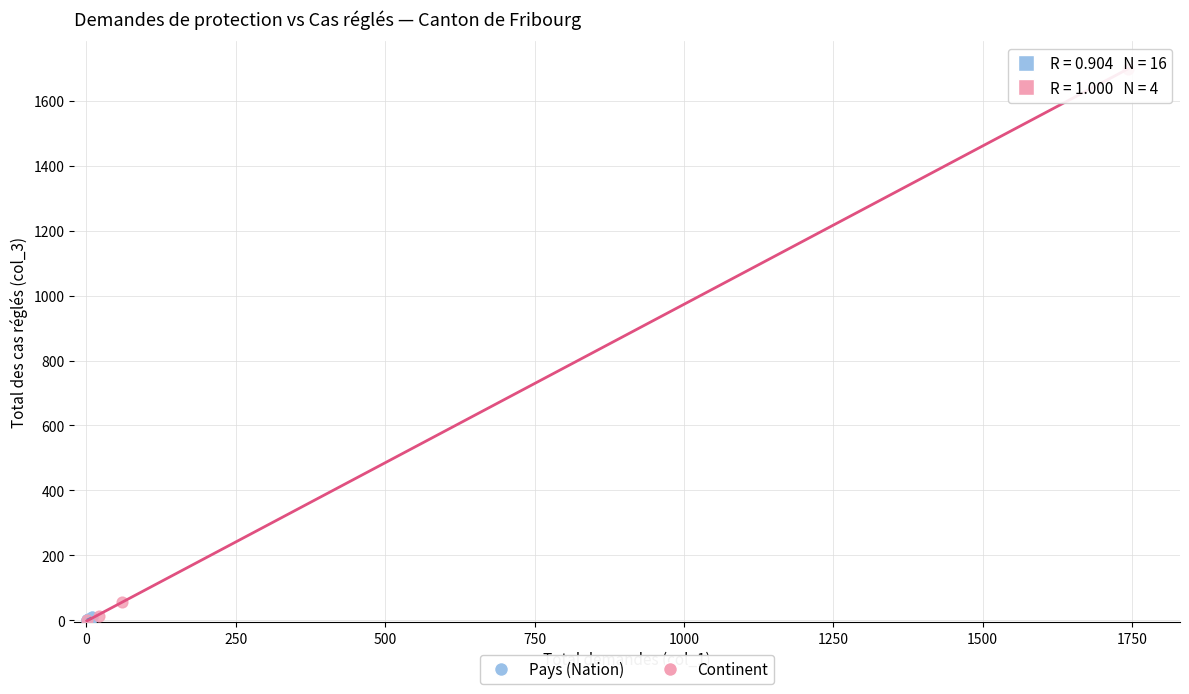

Which series has the largest Y range (max minus min)?

Continent